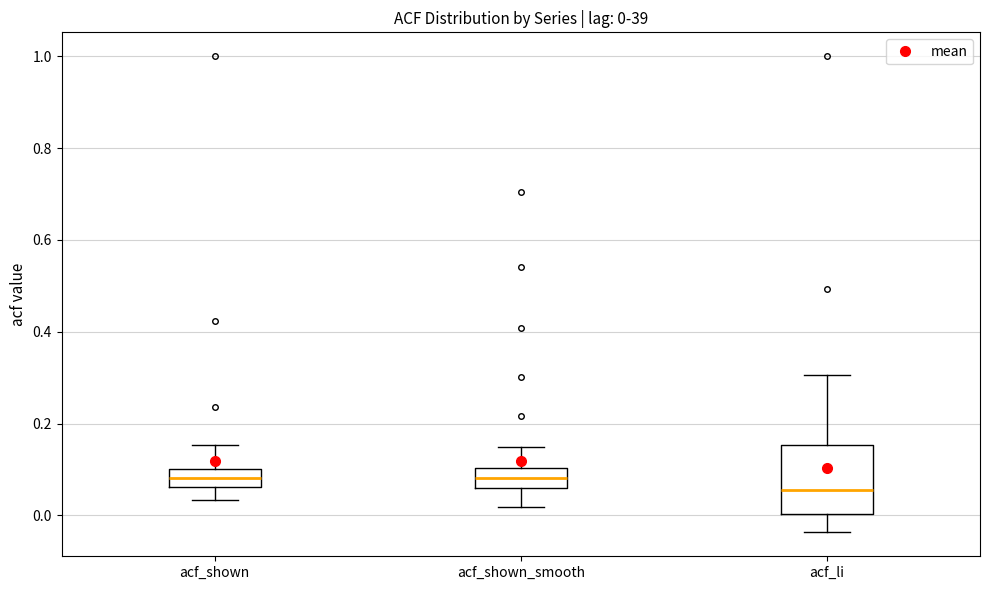

Comparing the boxes themselves (not the whiskers), which one is the tallest?

acf_li